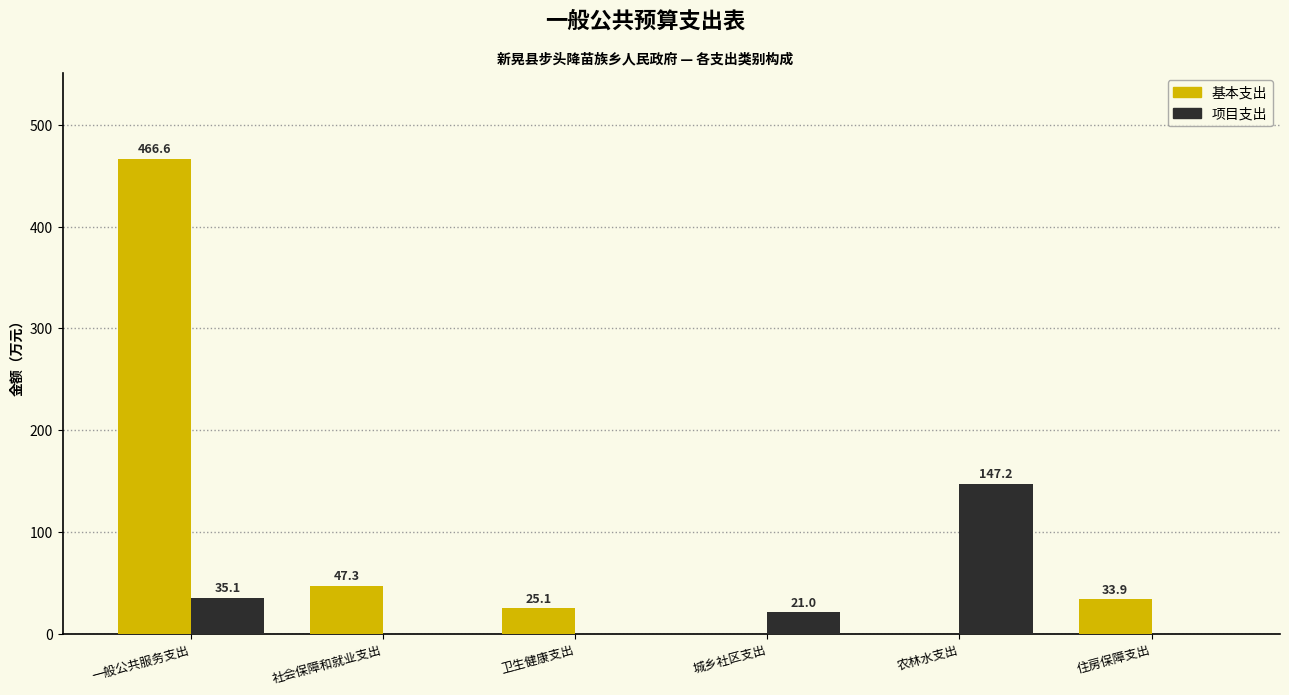

Is it true that 基本支出 equals 47.3 at 社会保障和就业支出?

True